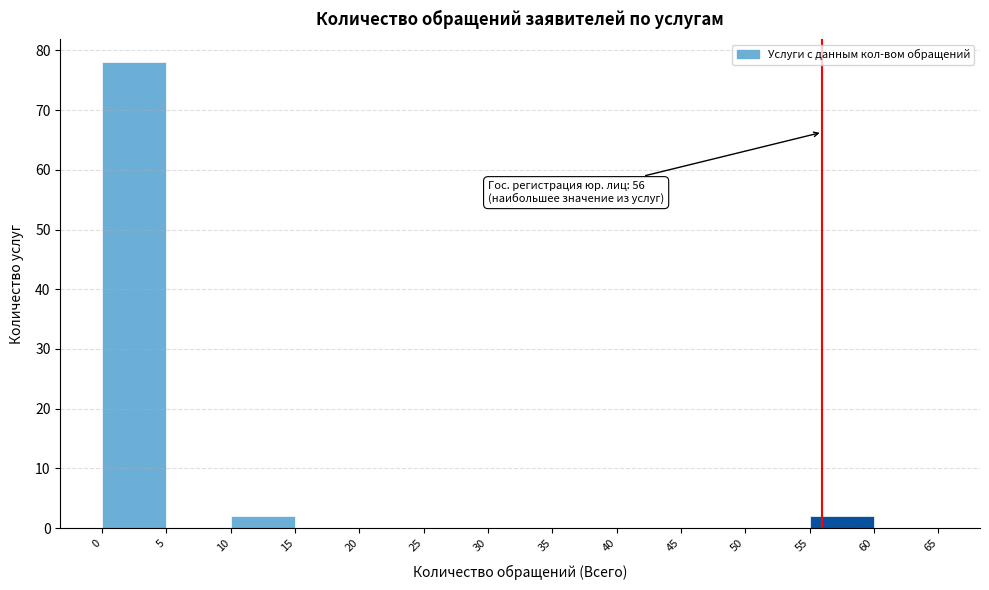

Over which range of the x-axis is the bar tallest?

0 to 5